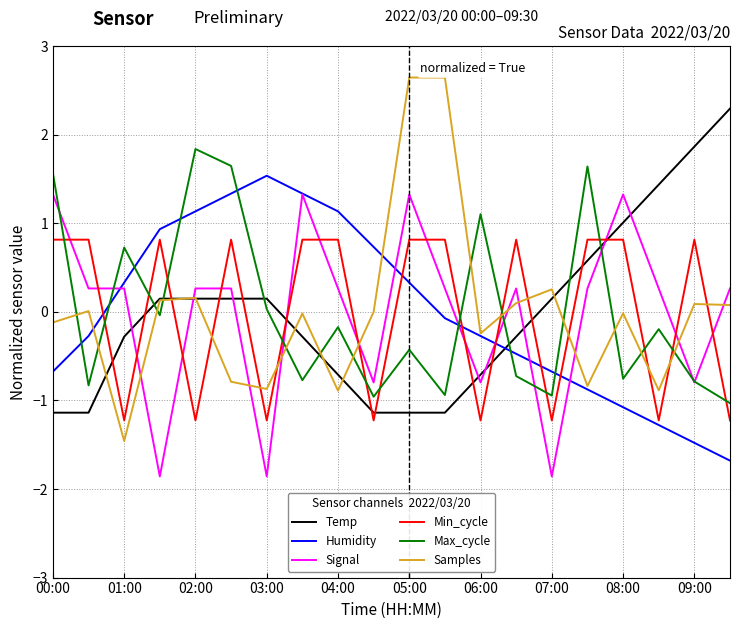

What is the minimum value shown in the chart?

-1.9